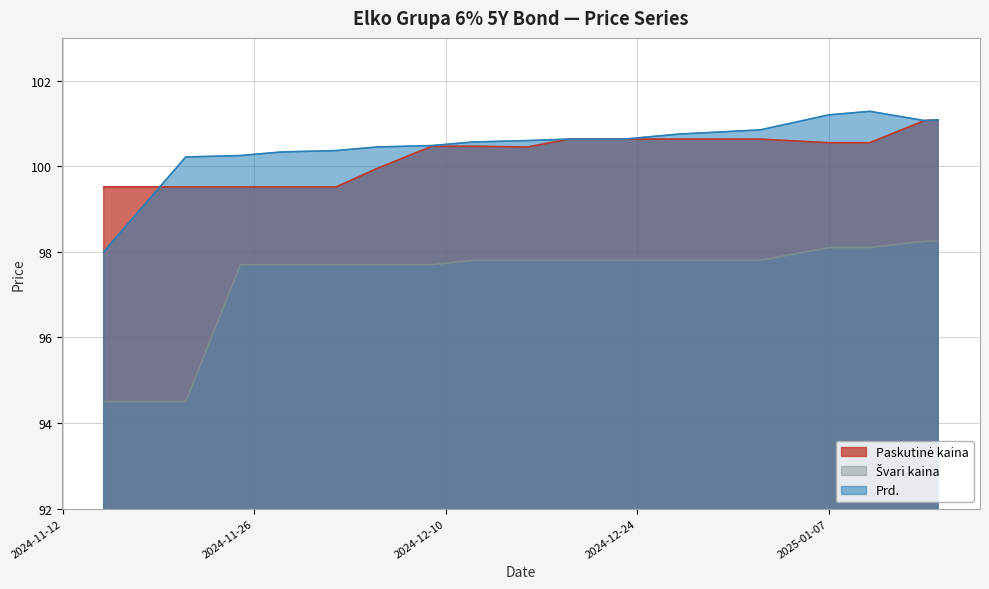

How many lines are shown in the chart?

3